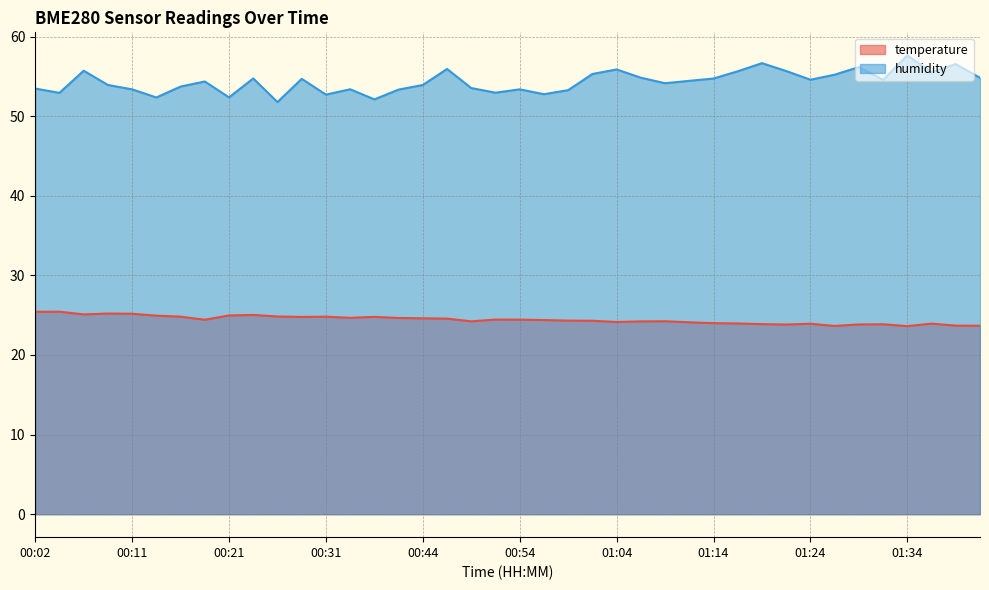

Rank the categories by humidity value from lowest to highest.

00:26, 00:36, 00:14, 00:21, 00:31, 00:56, 00:04, 00:51, 00:59, 00:42, 00:11, 00:54, 00:33, 00:02, 00:49, 00:16, 00:09, 00:44, 01:09, 00:19, 01:11, 01:31, 01:24, 00:28, 01:14, 00:24, 01:41, 01:06, 01:26, 01:01, 01:36, 01:16, 01:21, 00:07, 01:04, 00:46, 01:29, 01:39, 01:19, 01:34